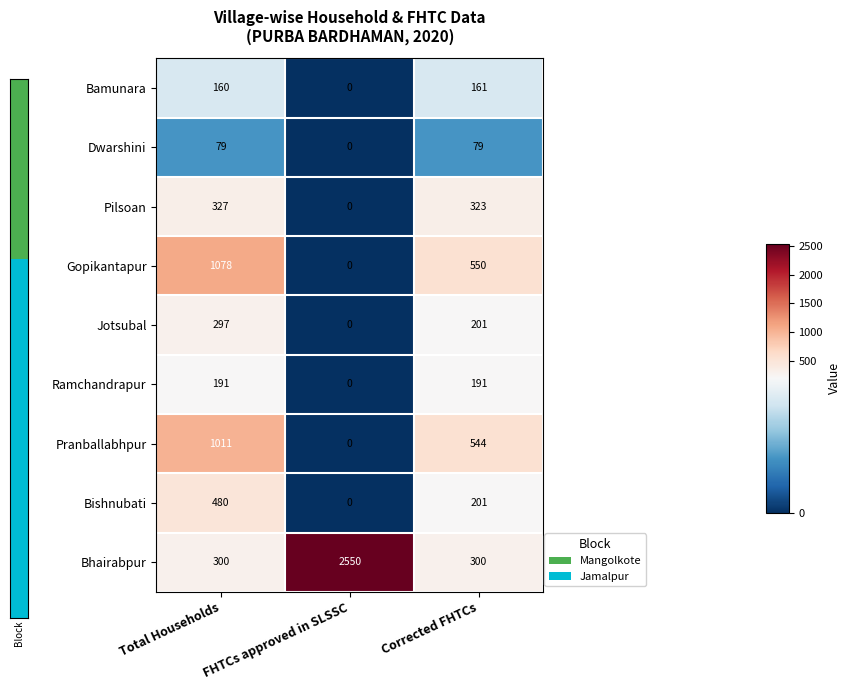

Rank the series at Total Households from lowest to highest value.

Dwarshini, Bamunara, Ramchandrapur, Jotsubal, Bhairabpur, Pilsoan, Bishnubati, Pranballabhpur, Gopikantapur